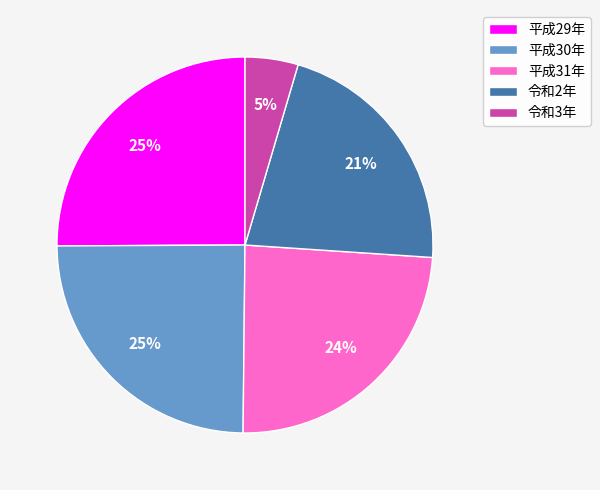

What percentage is the 平成30年 slice, to the nearest percent?

25%